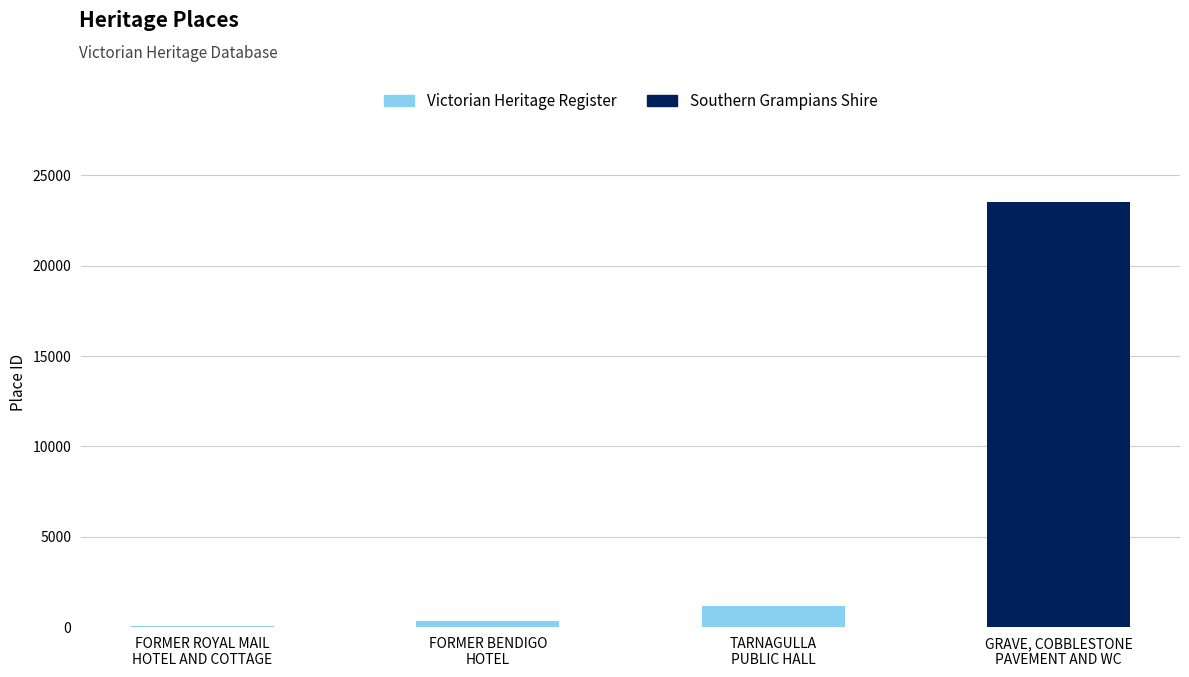

Which category has the lowest value across all series?

FORMER ROYAL MAIL
HOTEL AND COTTAGE